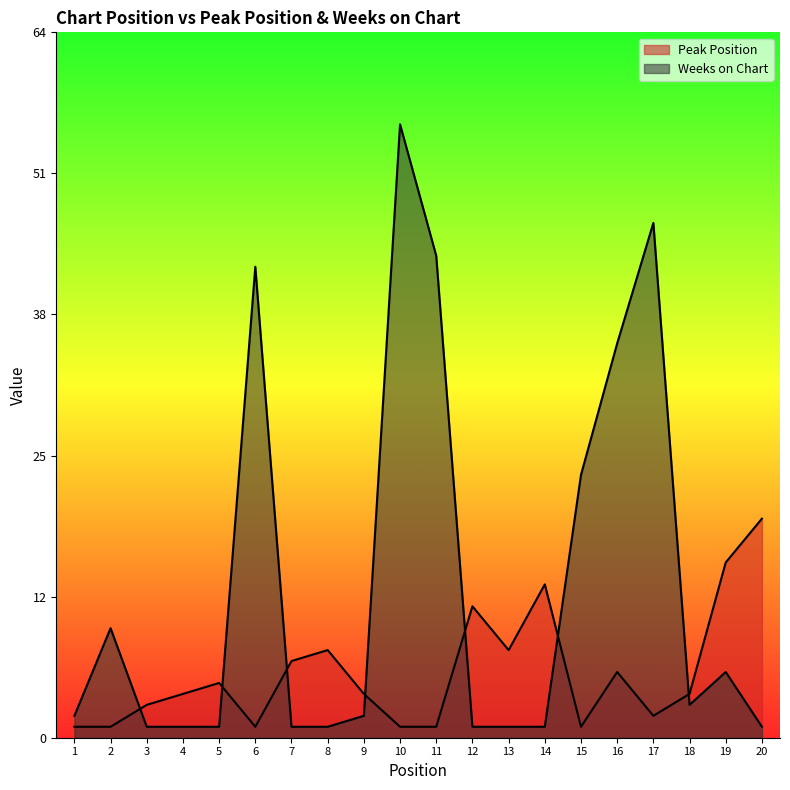

How many series are shown in this chart?

2